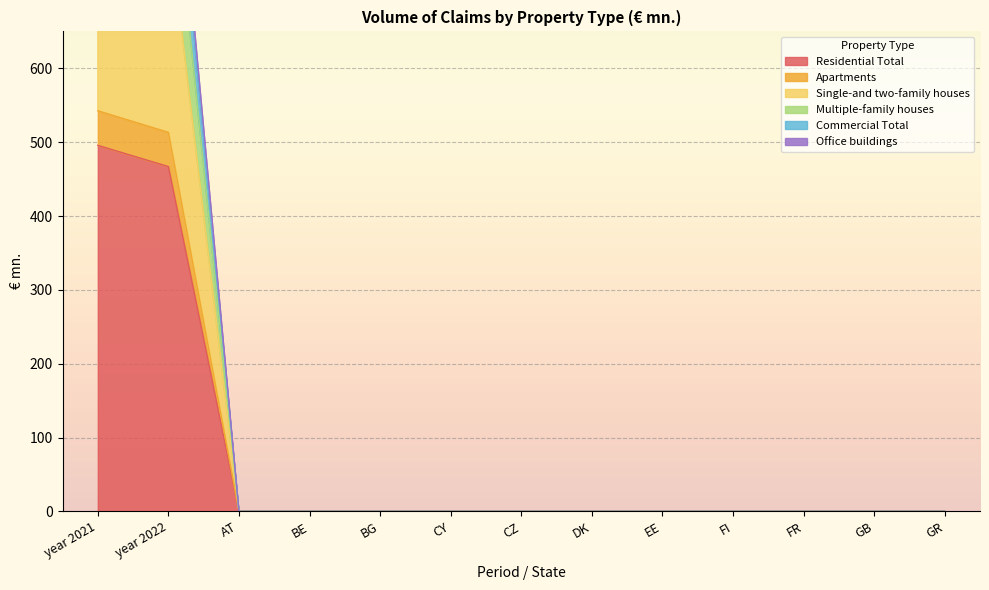

How many lines are shown in the chart?

6